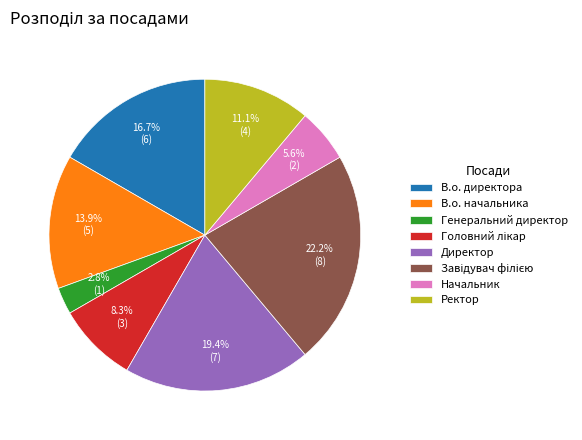

Approximately how many times larger is the value at В.о. начальника compared to В.о. директора?

0.8